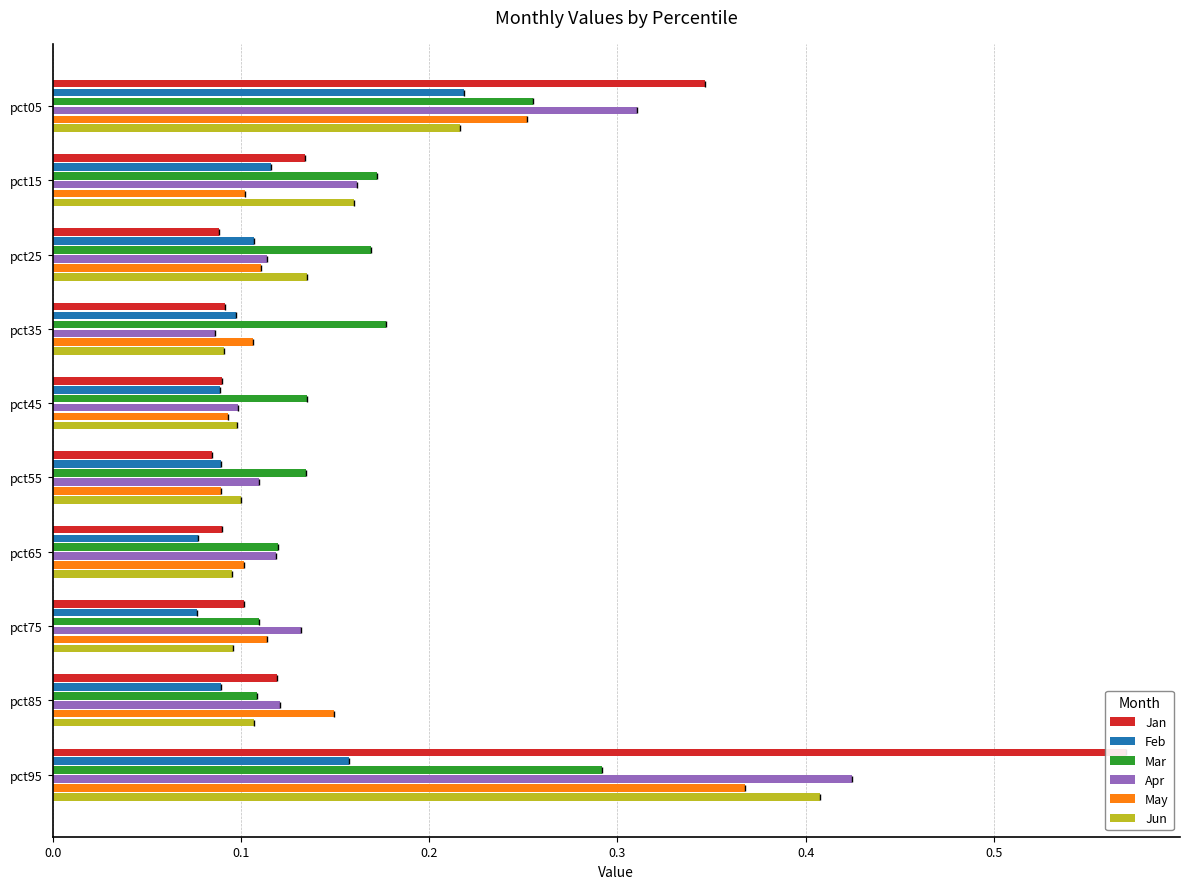

Rank the series by their maximum value, from lowest to highest.

Feb, Mar, May, Jun, Apr, Jan